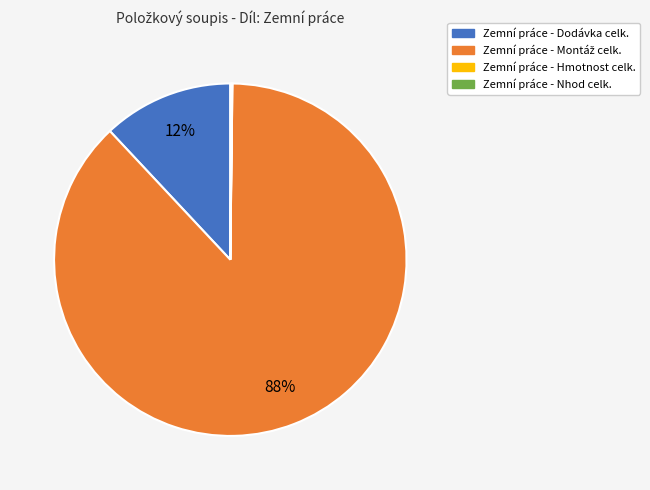

To the nearest percent, what is the difference between the largest and smallest slice percentages?

88%